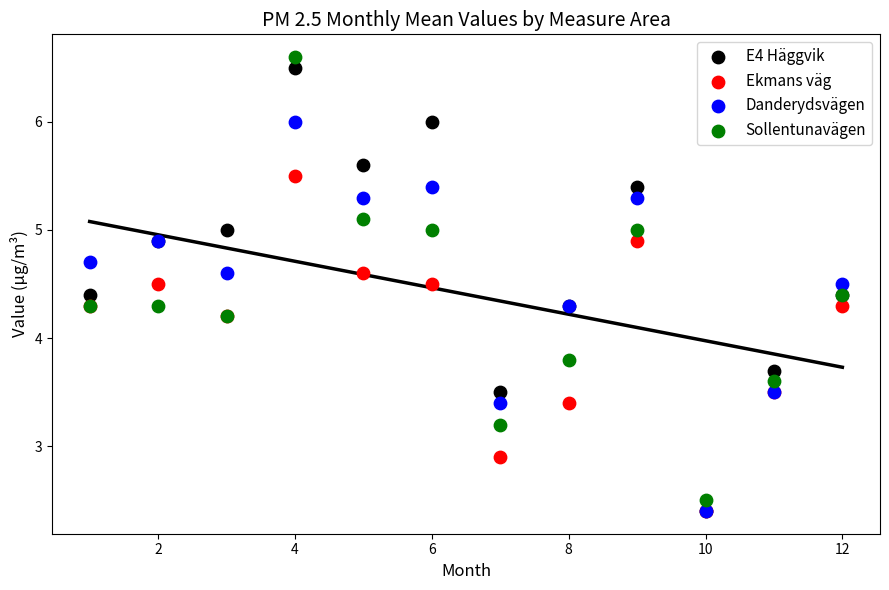

Which series contains the highest Y value?

Sollentunavägen